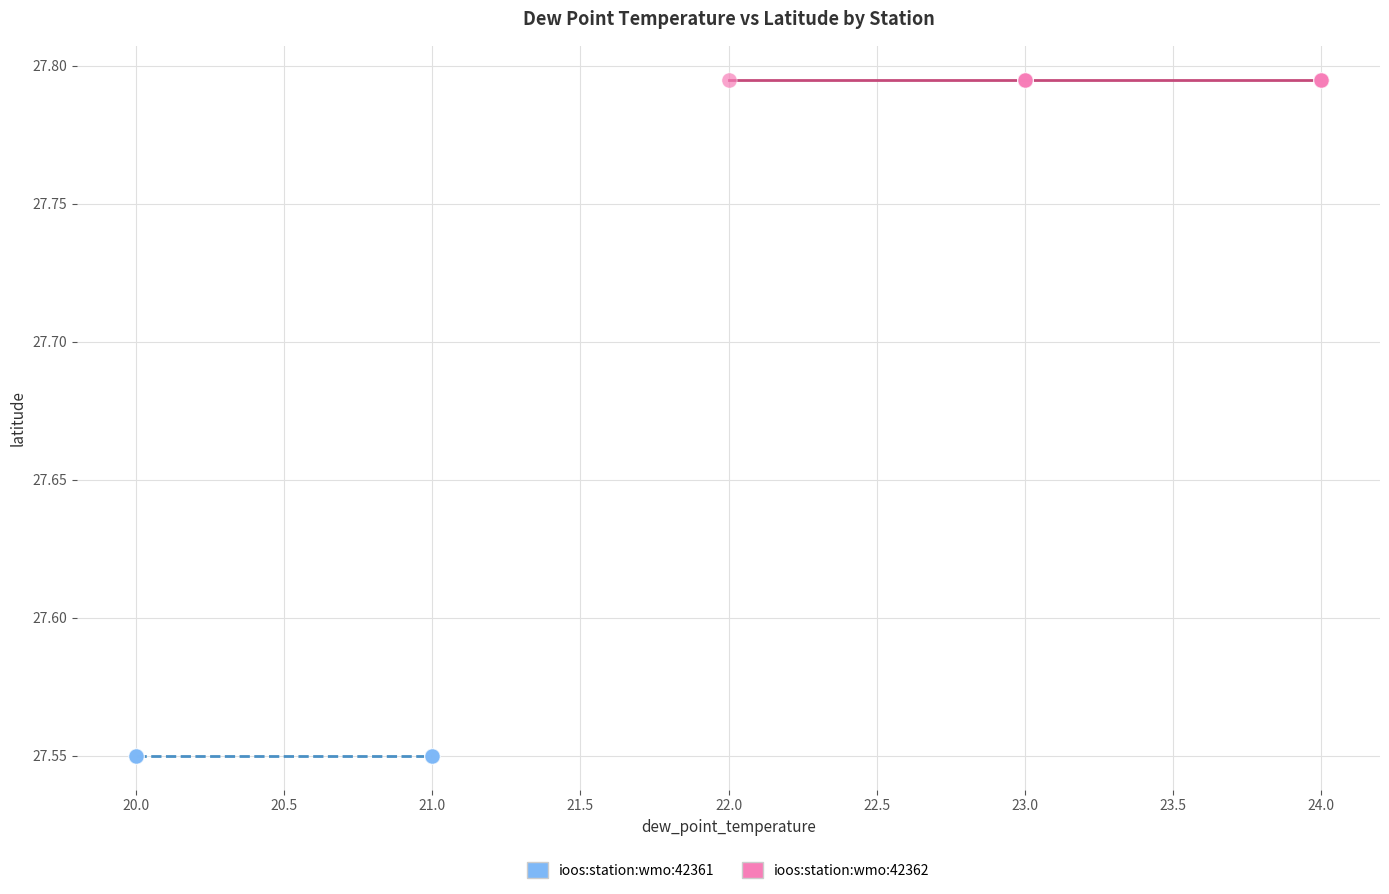

Which series reaches the minimum Y coordinate?

ioos:station:wmo:42361